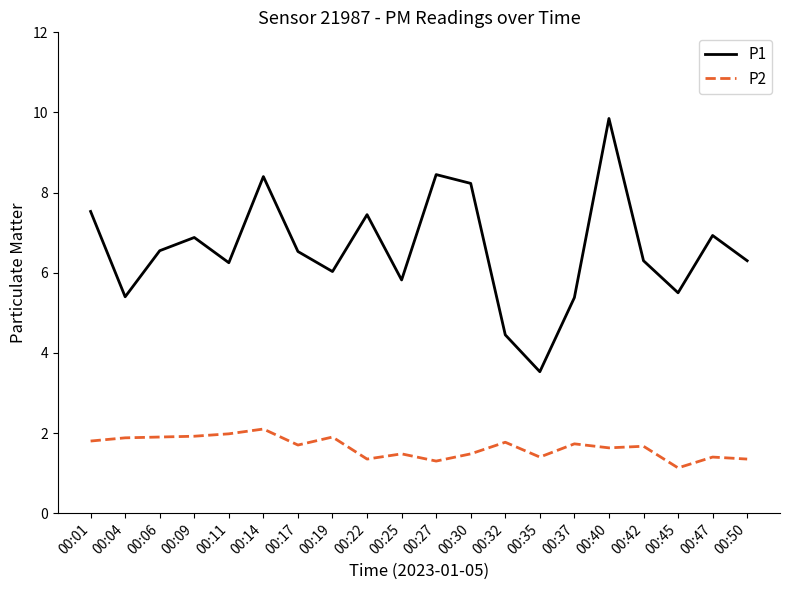

Which series has the largest range (max minus min)?

P1